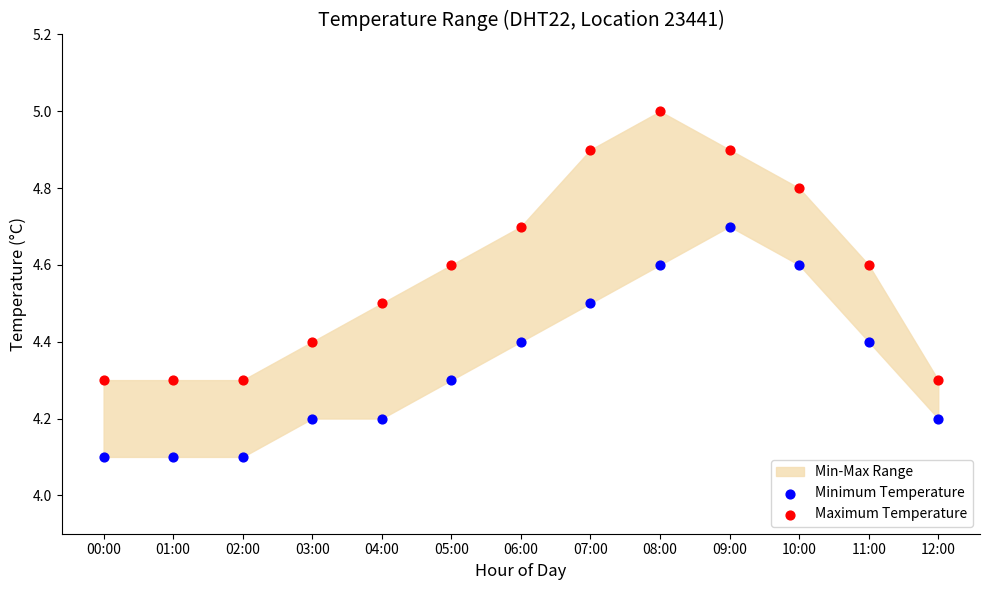

Which series contains the lowest Y value?

Minimum Temperature